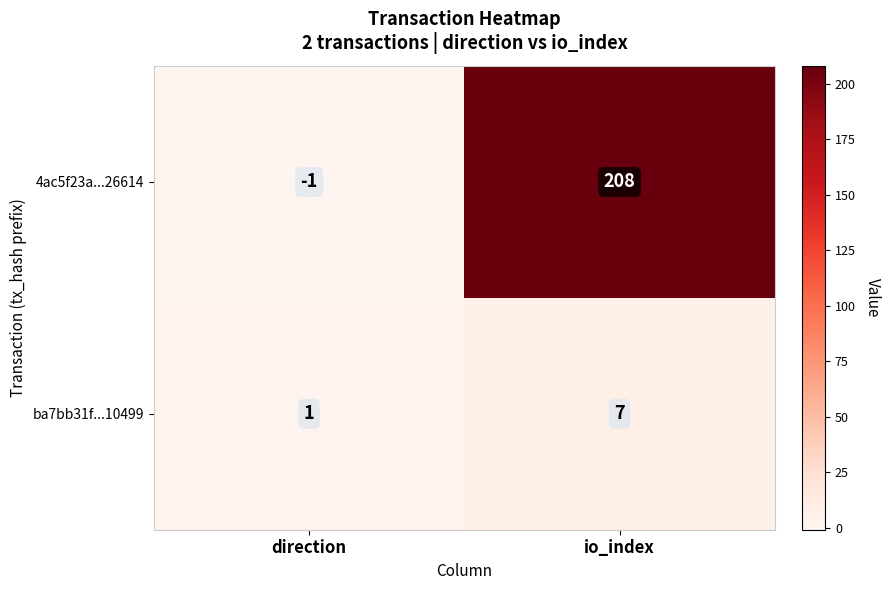

List the series in order of their overall mean, highest first.

4ac5f23a...26614, ba7bb31f...10499